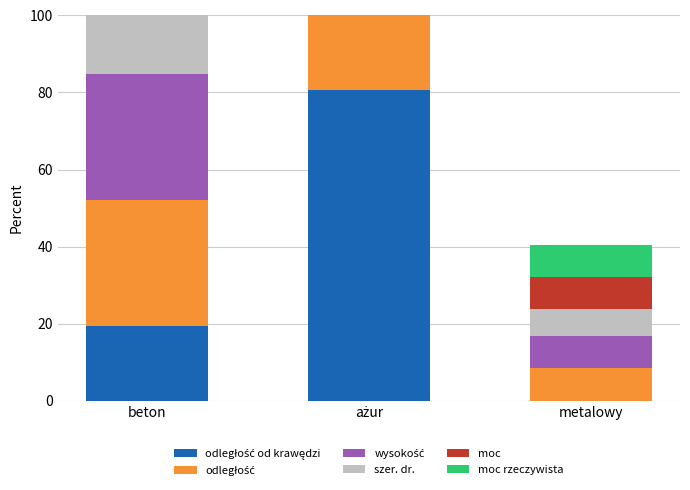

The value of wysokość at beton is 32.6. True or false?

True